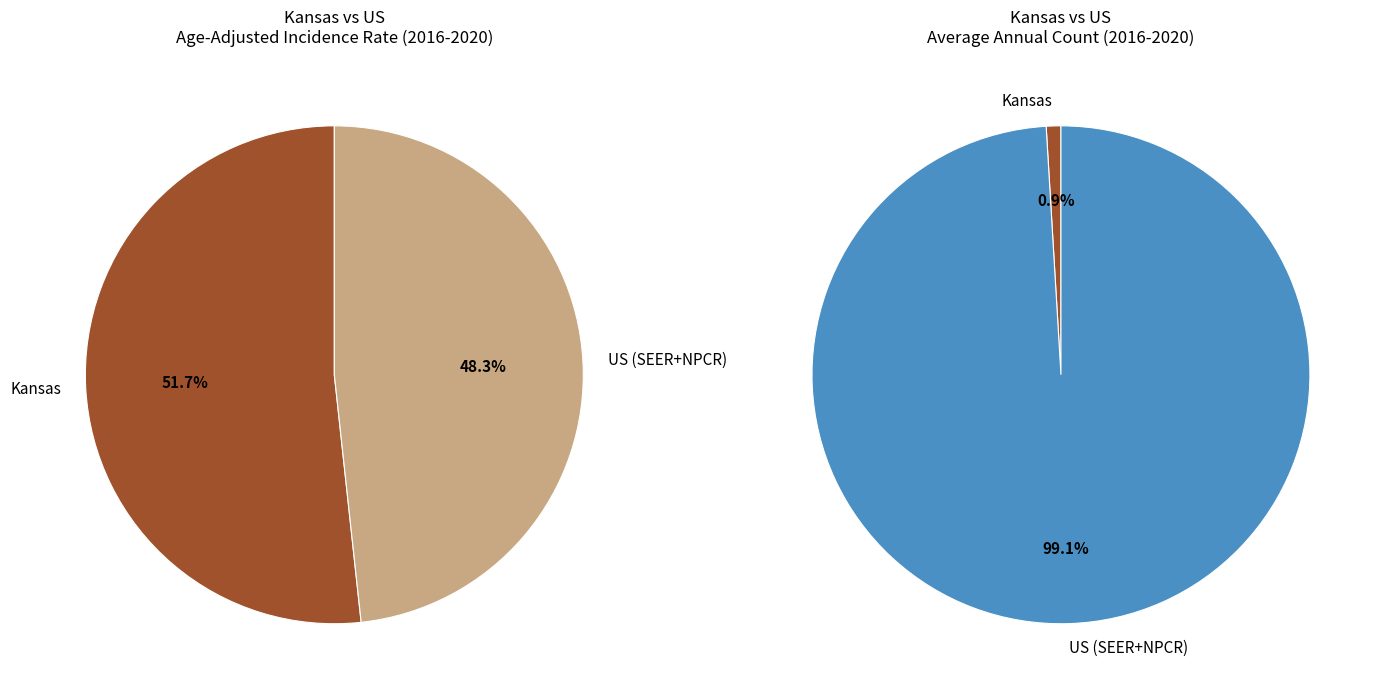

To the nearest percent, what is the average slice percentage?

50%